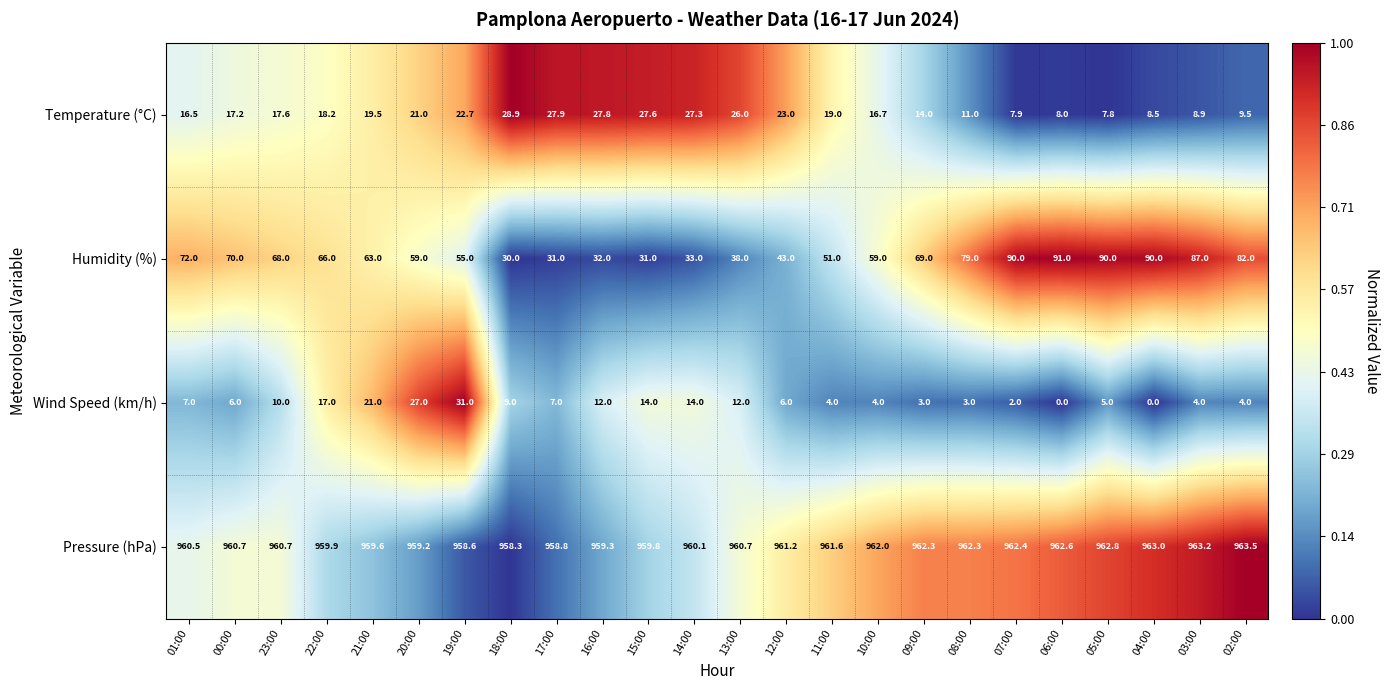

At which label does Humidity (%) first exceed 66?

01:00